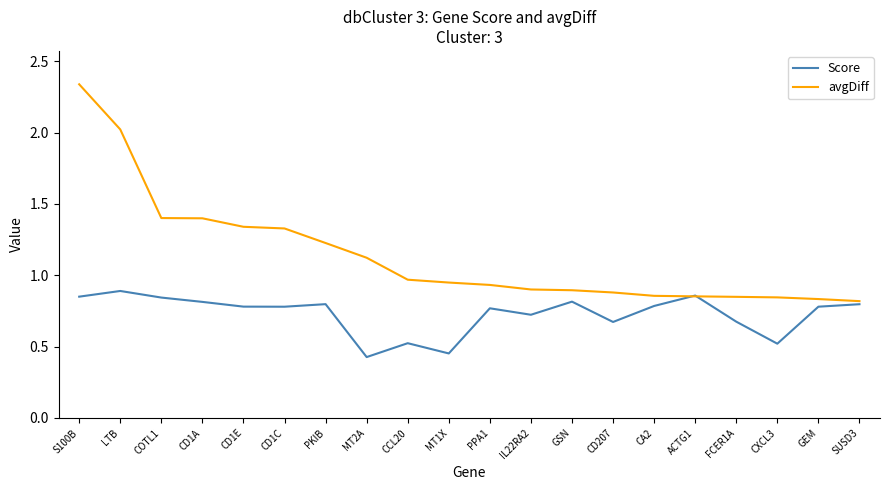

Which series has the widest spread of values?

avgDiff